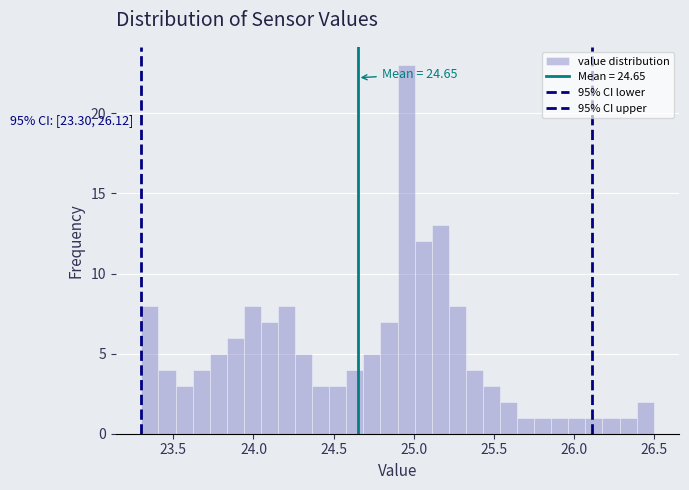

Read against the x-axis, roughly where is the centre of the tallest bar?

24.95